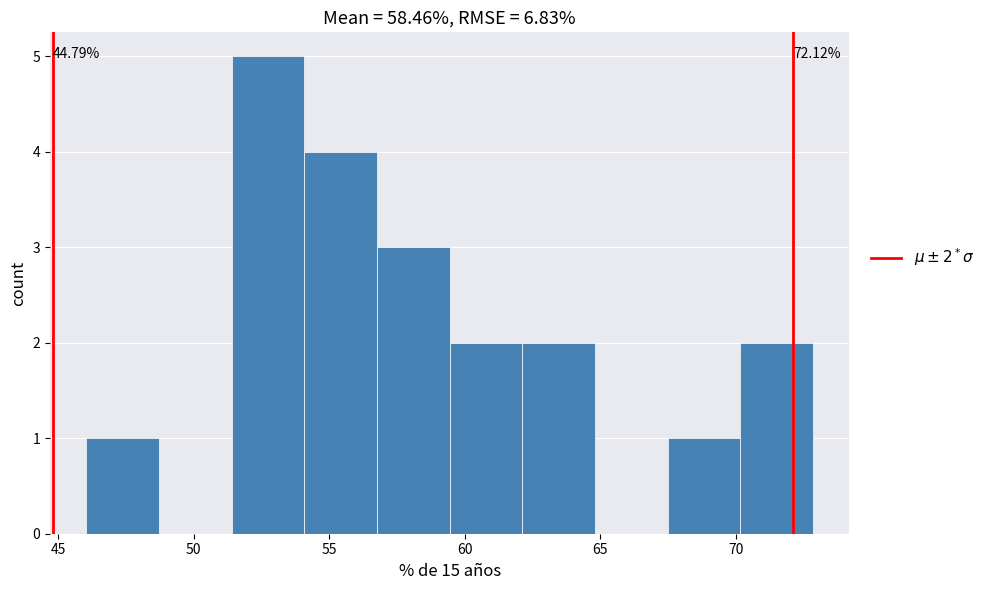

Over which range of the x-axis is the bar tallest?

51.5 to 54.0